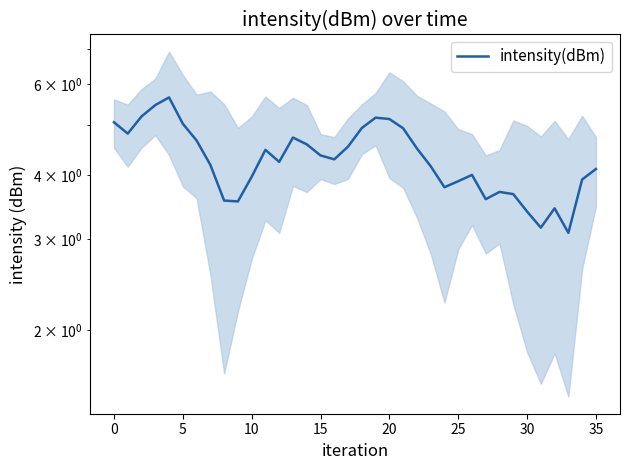

What value does the data have at 16?

4.3